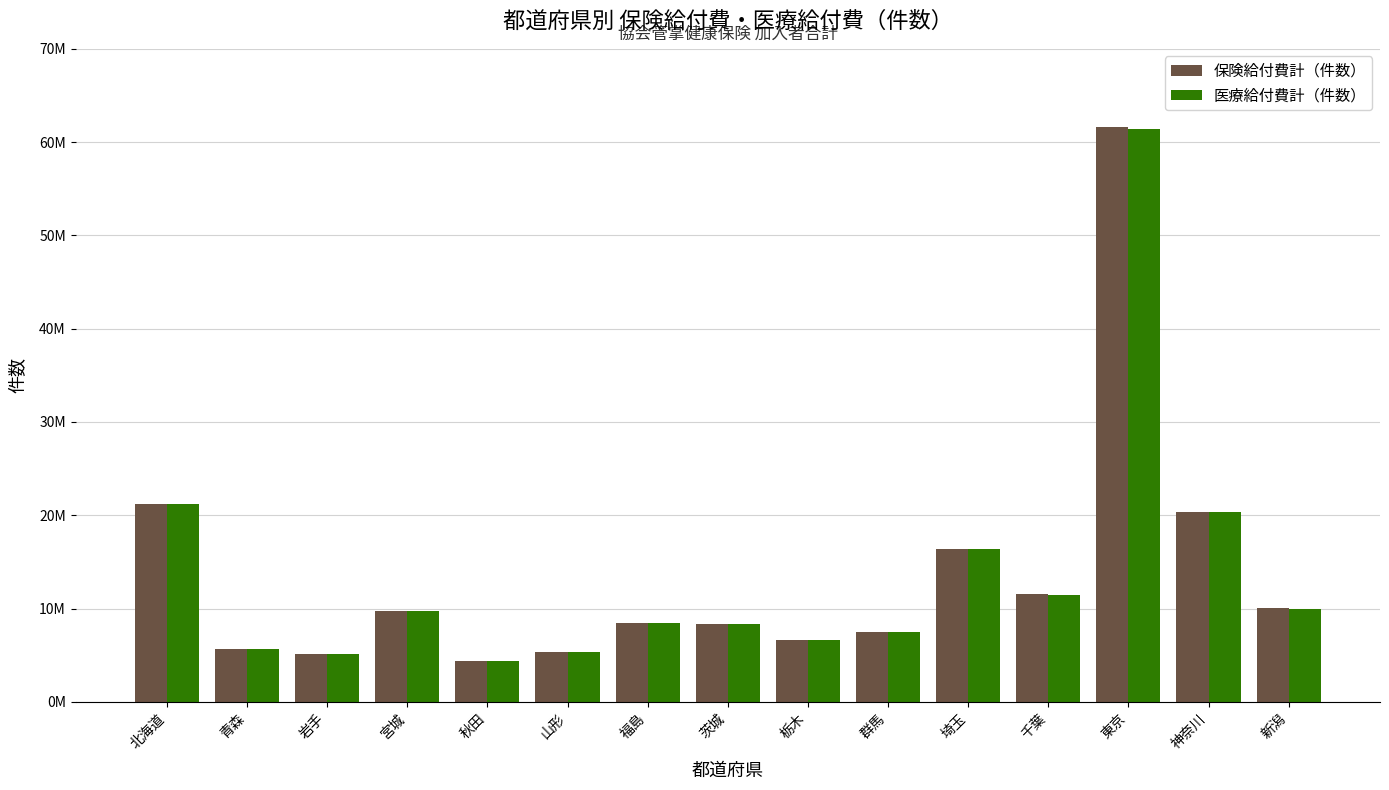

What is the value of the 医療給付費計（件数） bar at the 8th from the left?

8341302